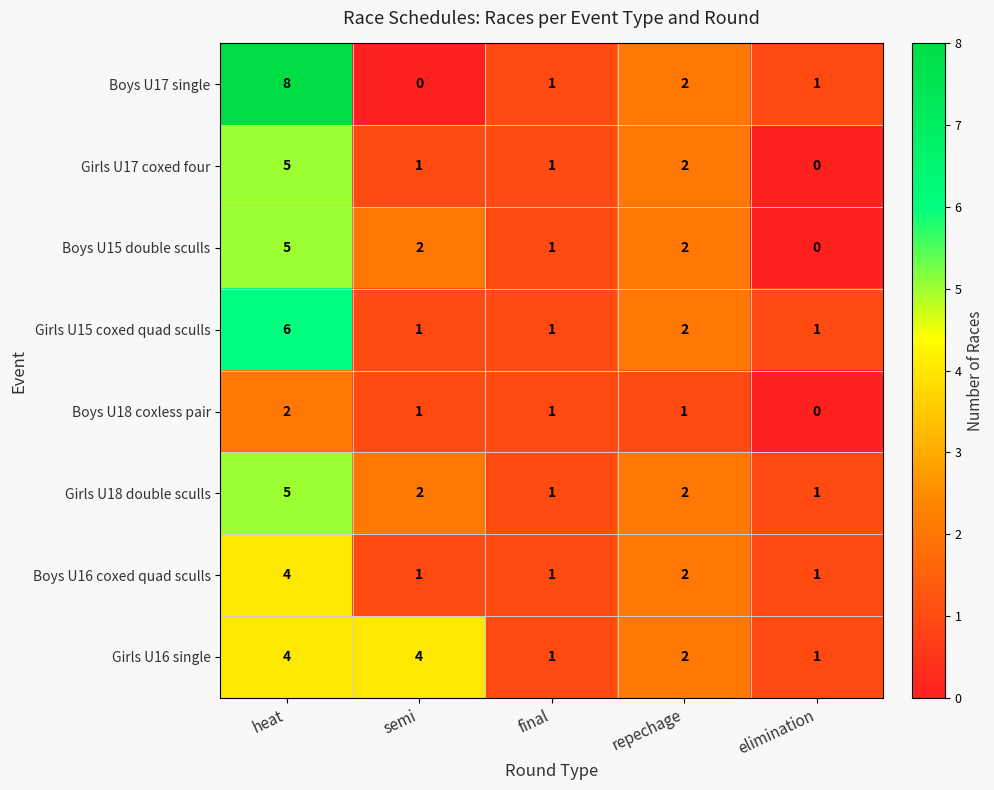

How many distinct data groups are displayed?

8